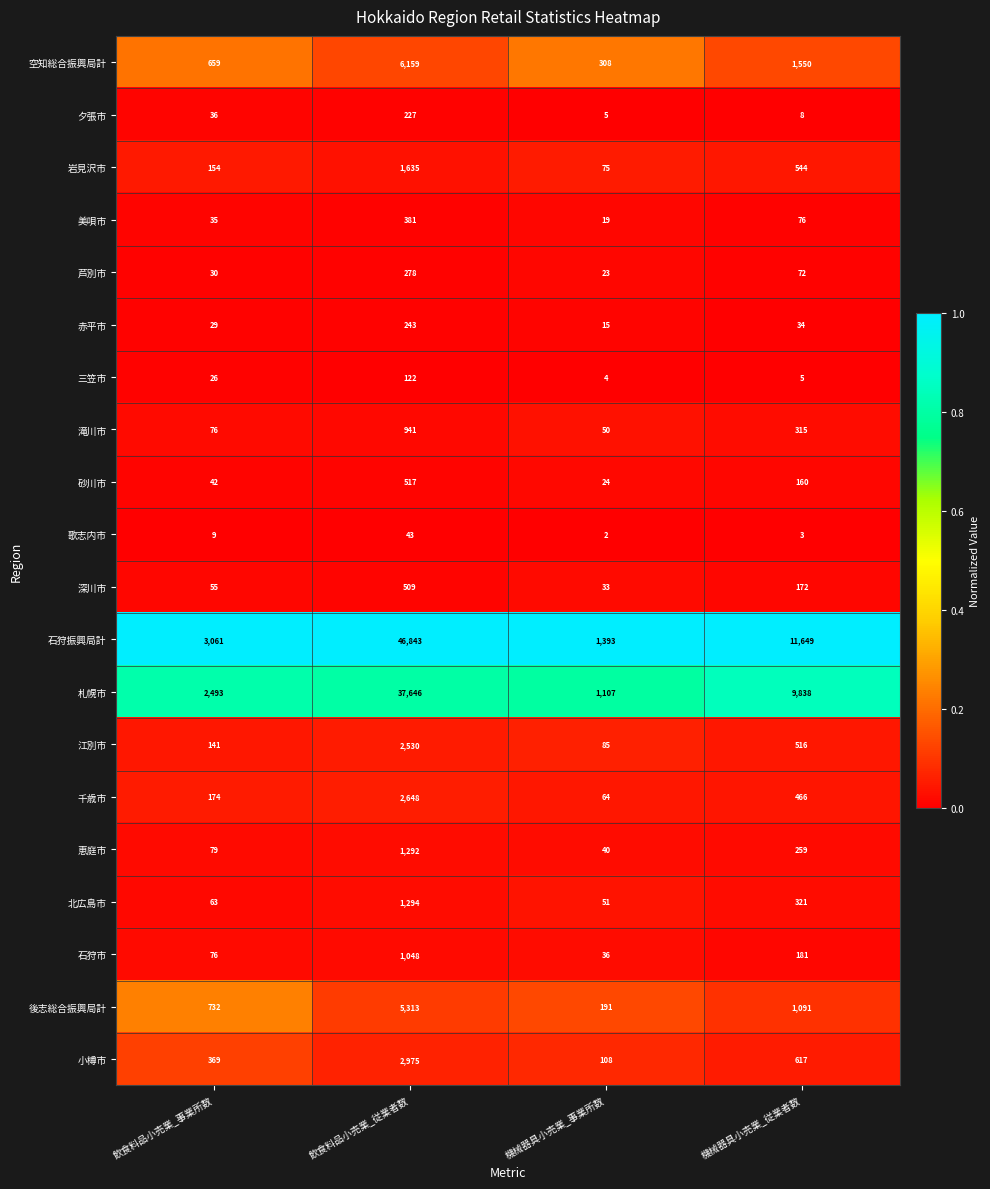

Which series has the largest range (max minus min)?

石狩振興局計